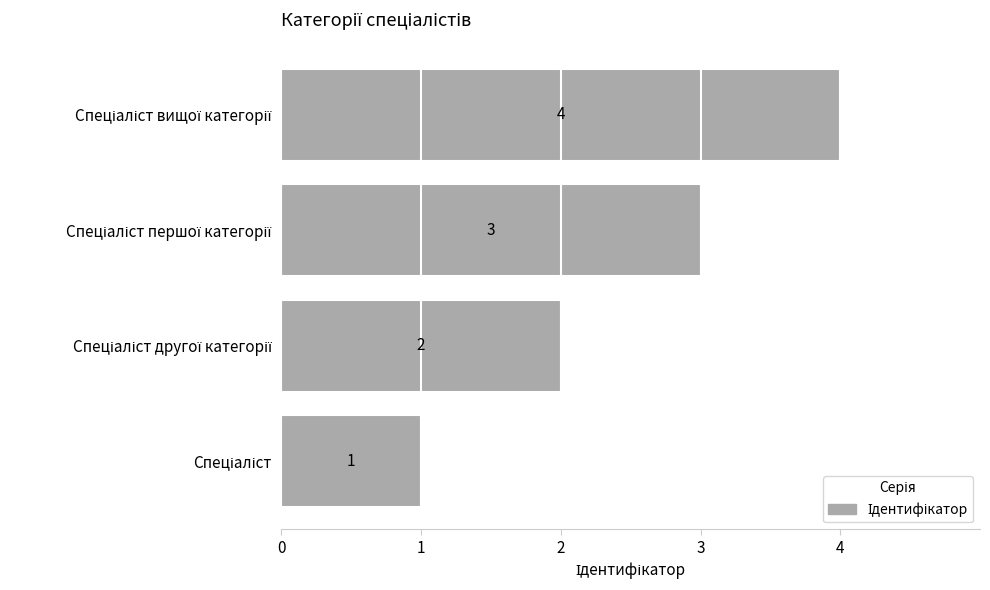

Does the chart contain stacked bars?

No